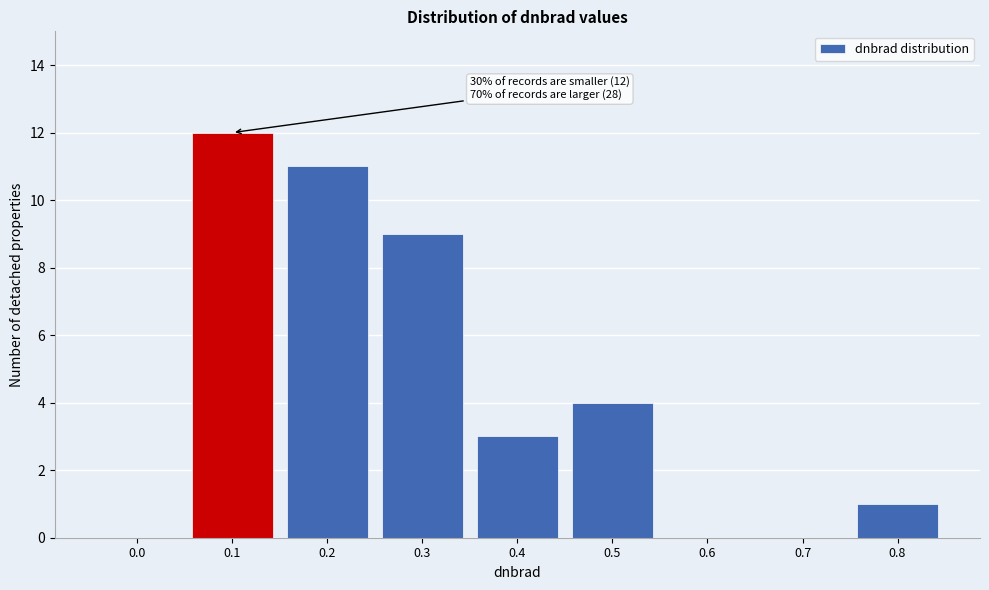

Reading left to right, transcribe all the data shown in this chart.

0.0=0	0.1=12	0.2=11	0.3=9	0.4=3	0.5=4	0.6=0	0.7=0	0.8=1